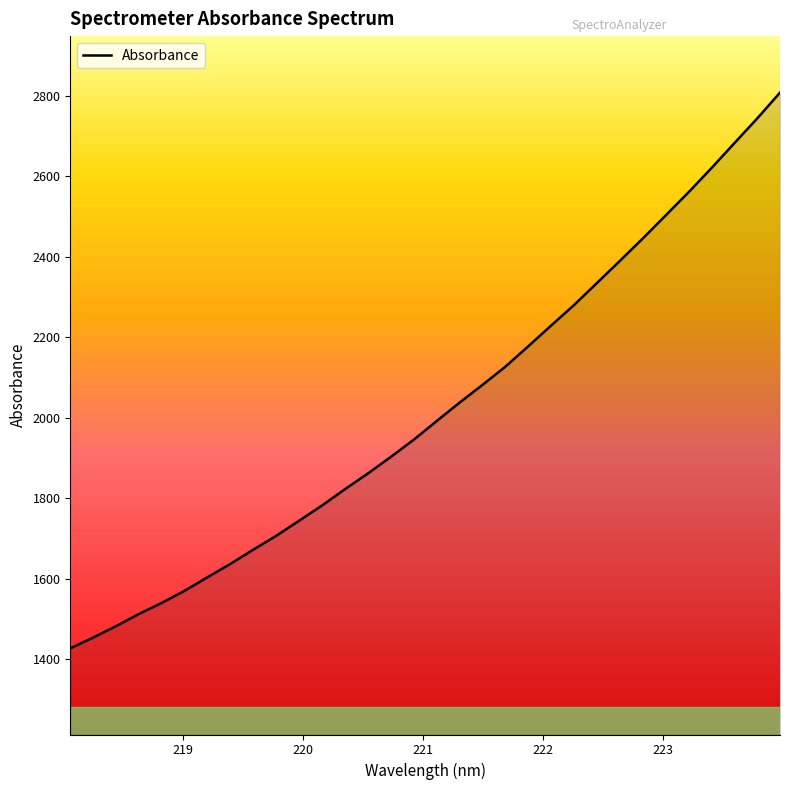

What is the maximum value shown in the chart?

2807.2